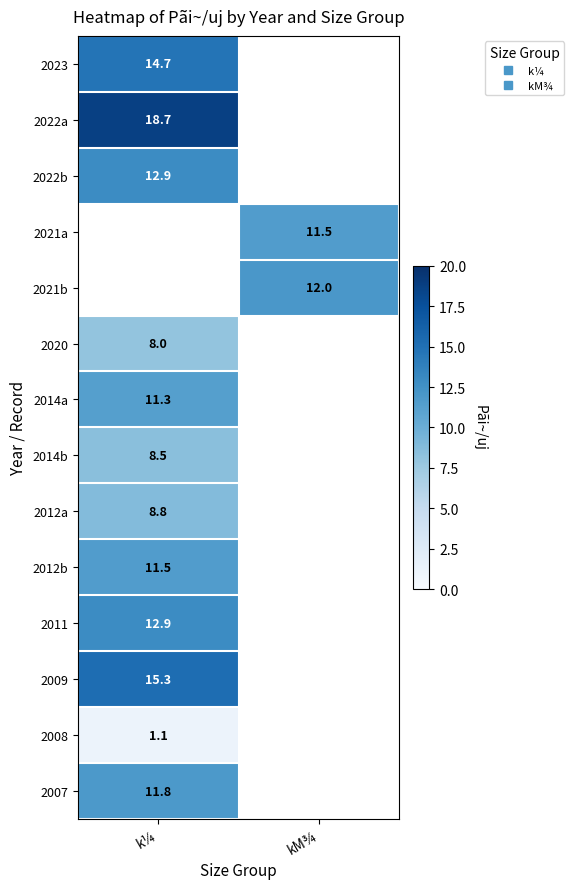

Which has a higher value, k¼ or kM¾?

kM¾